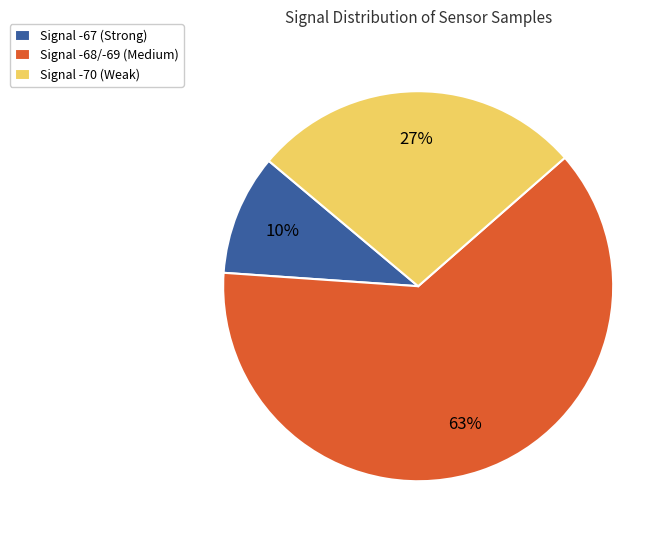

Is there a majority slice in this chart?

Yes